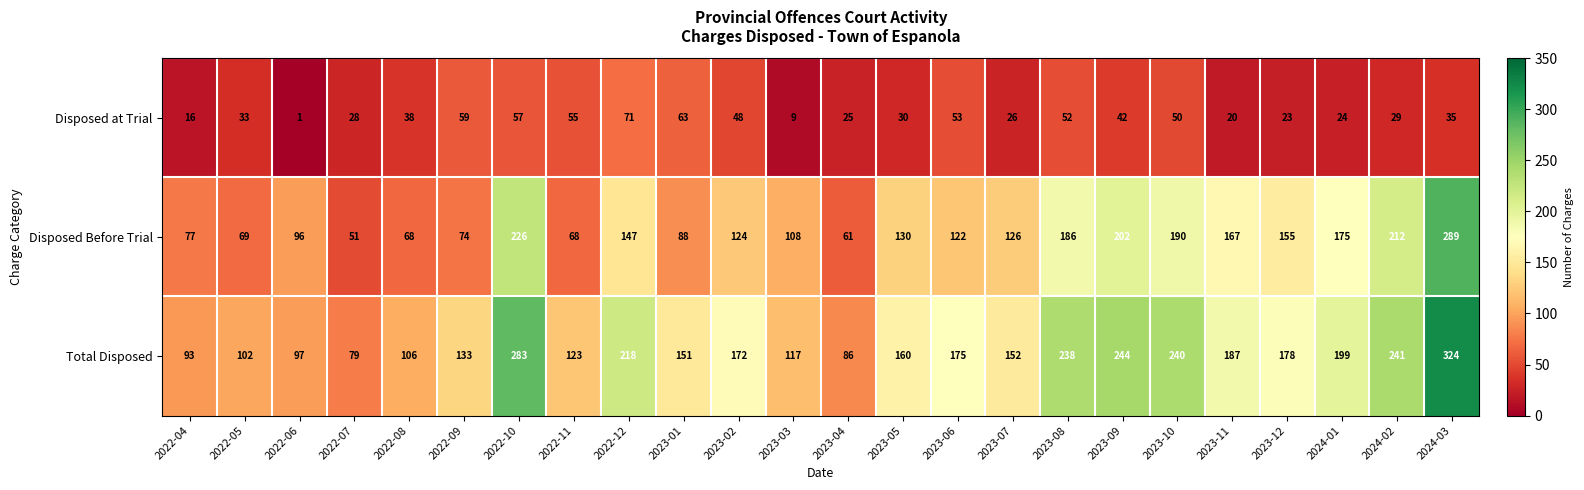

At which category is the sum across all series the highest?

2024-03